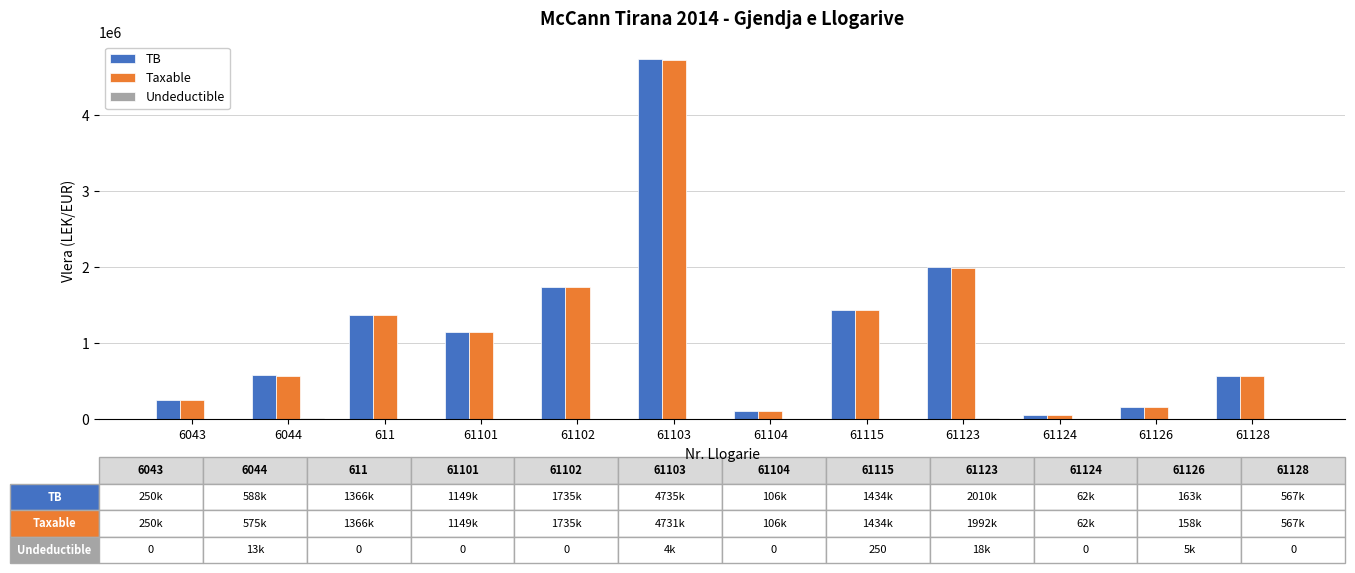

Is the value of TB at 61126 greater than the value of Taxable at 61115?

No